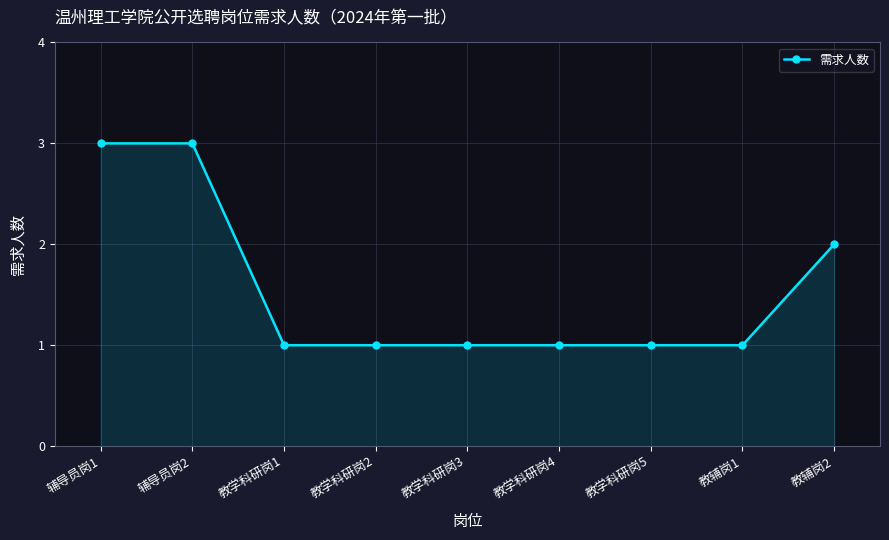

What position from the left is 教学科研岗1?

3